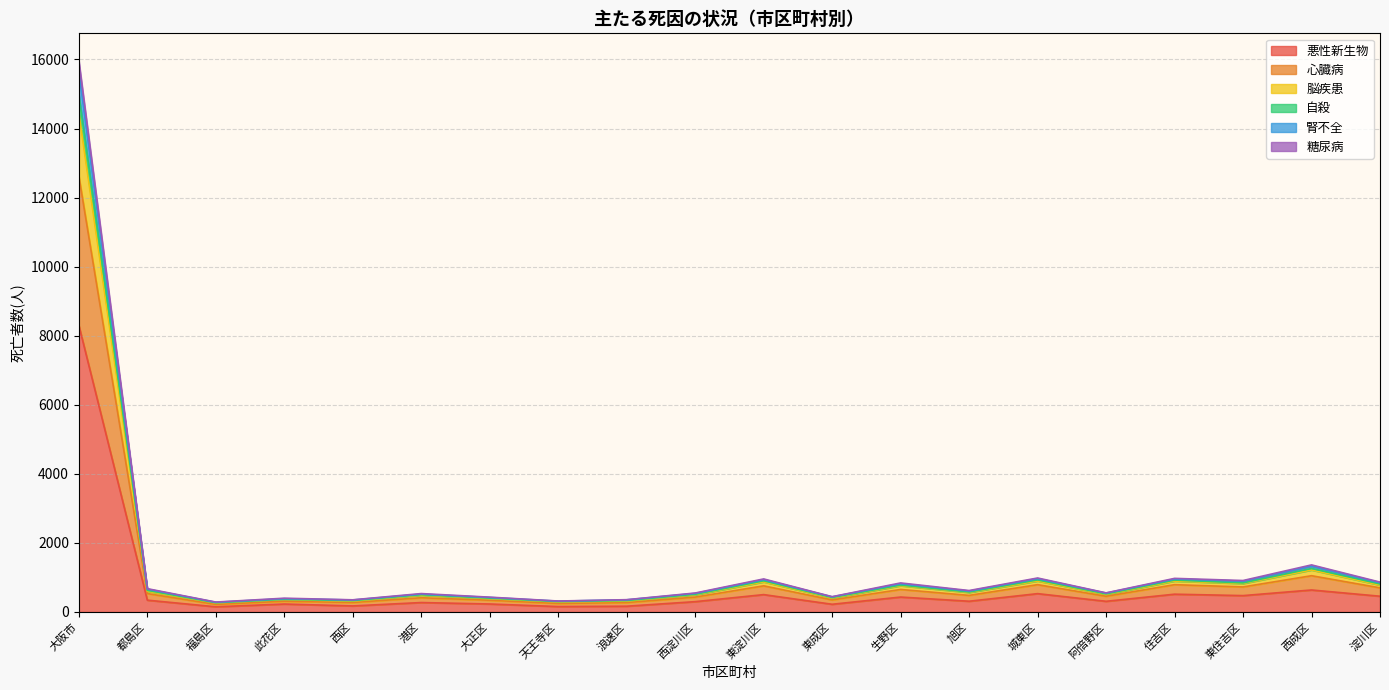

What is the highest value of the 悪性新生物 series?

8300